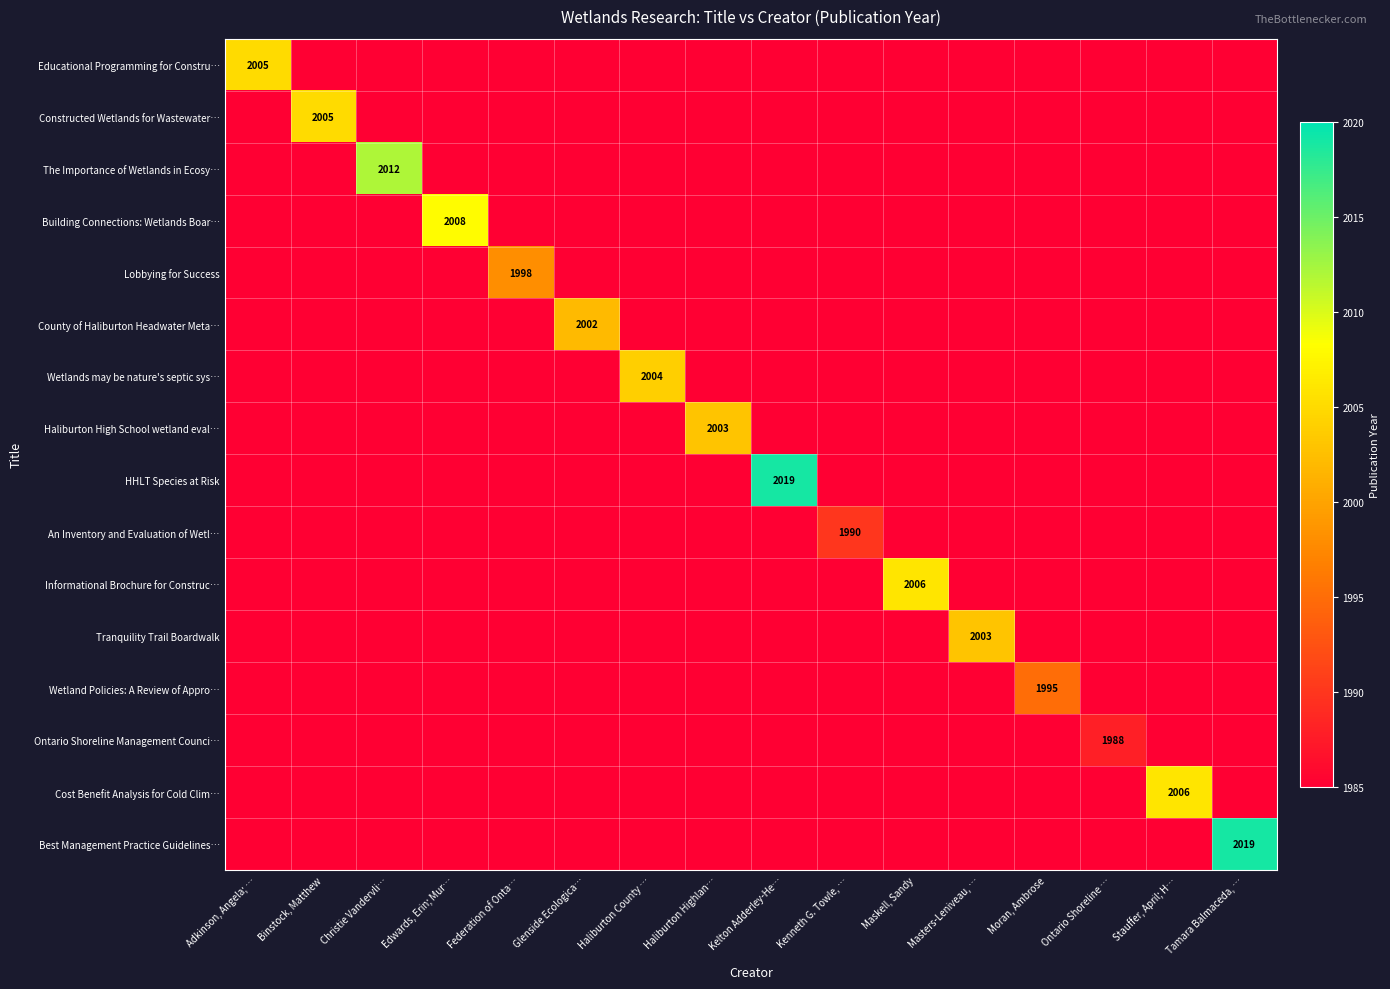

The HHLT Species at Risk series shows 830 at Binstock, Matthew. True or false?

False